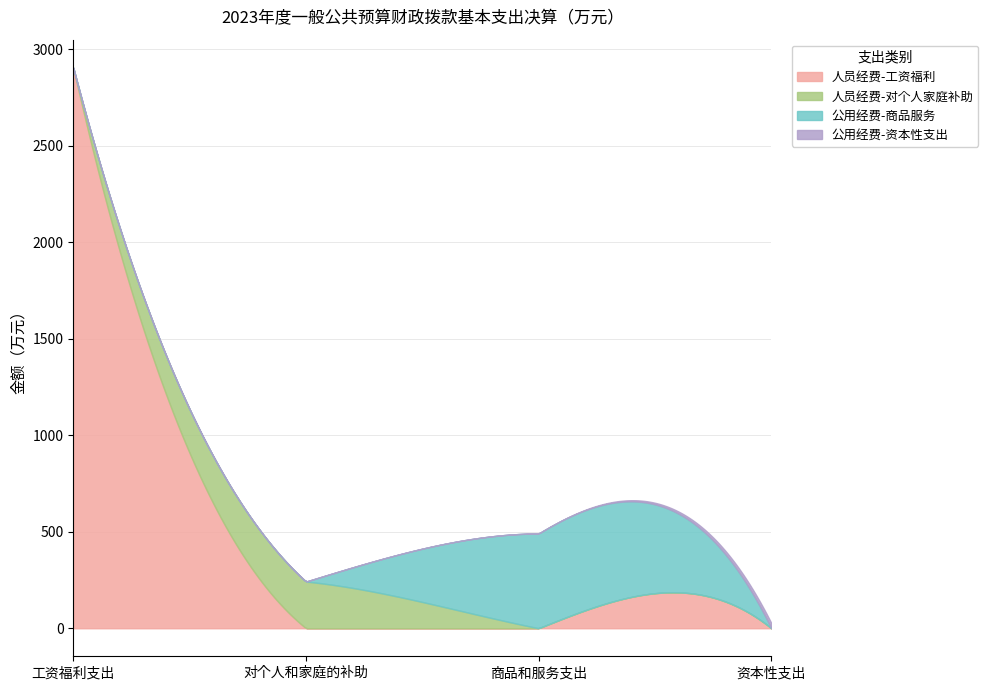

The 公用经费-资本性支出 series shows -12.2 at 工资福利支出. True or false?

False